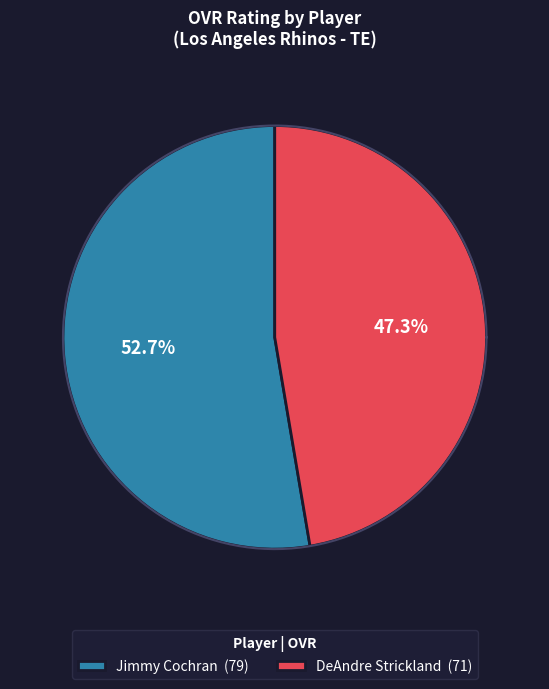

What percentage do DeAndre Strickland and Jimmy Cochran together represent?

100.0%